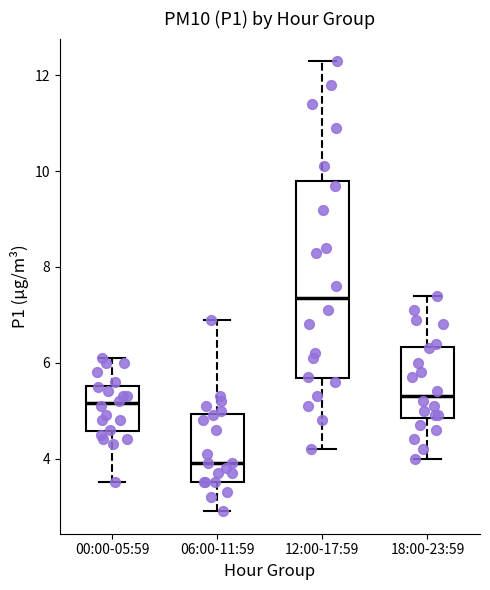

Reading left to right, transcribe this box plot: for each box, give where its median line is, the range the box spans, and where its two whiskers end, as read against the y-axis. The values are not printed on the chart, so give them approximately, as read against the axis.

00:00-05:59: median 5.2, box 4.6 to 5.6, whiskers 3.6 to 6.2
06:00-11:59: median 4.0, box 3.6 to 5.0, whiskers 3.0 to 7.0
12:00-17:59: median 7.4, box 5.6 to 9.8, whiskers 4.2 to 12.4
18:00-23:59: median 5.4, box 4.8 to 6.4, whiskers 4.0 to 7.4